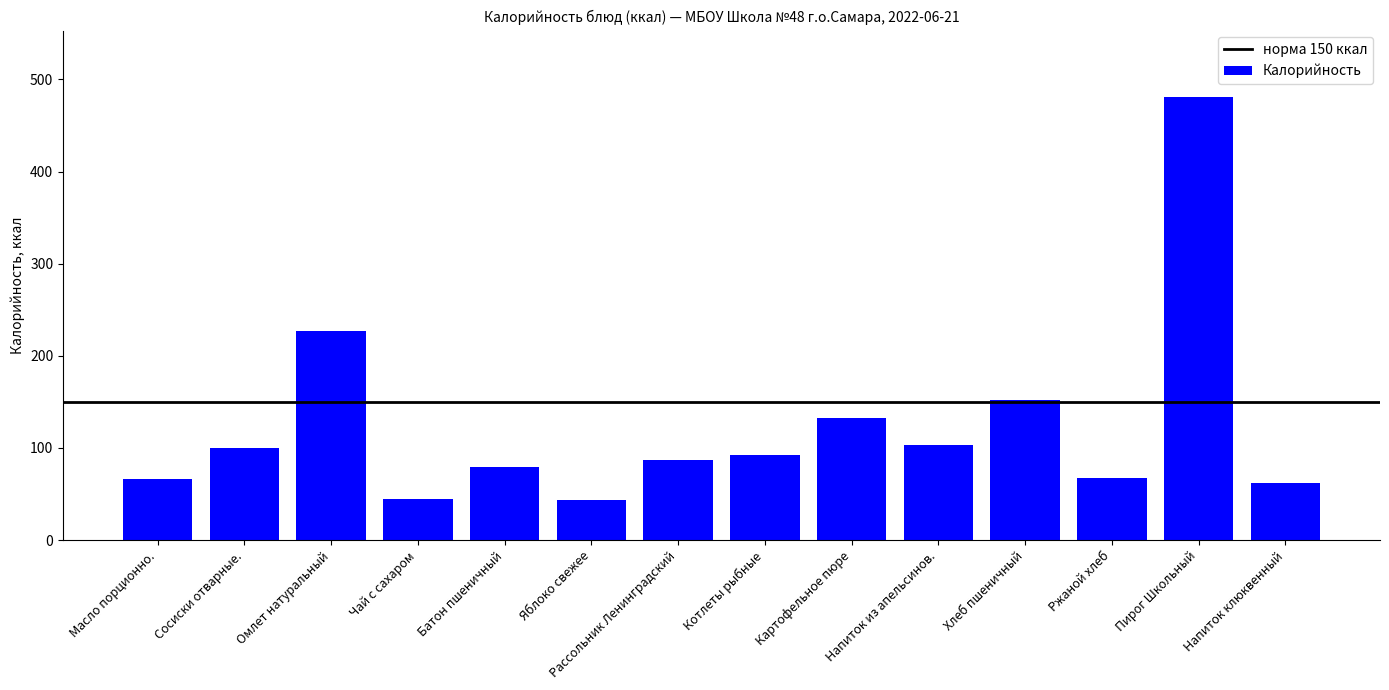

What is the approximate value at Рассольник Ленинградский?

87